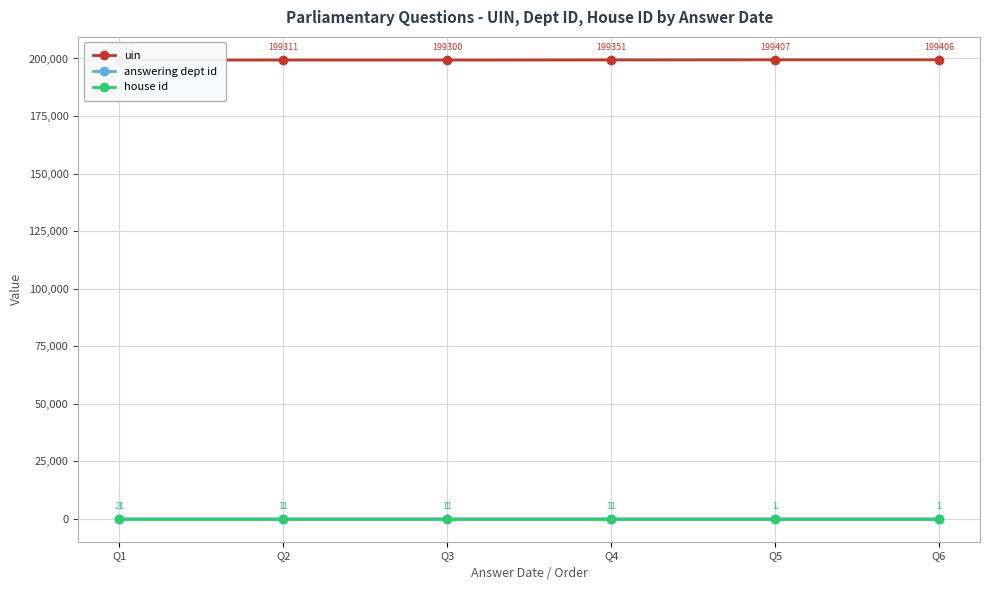

What is the total value across all series at Q6?

199408